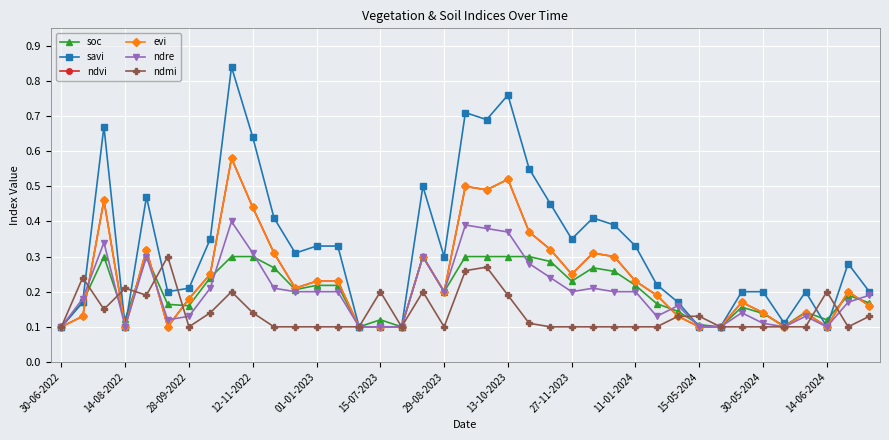

Reading right to left, list all the values displayed in this chart.

soc: 0.2	0.2	0.1	0.1	0.1	0.1	0.2	0.1	0.1	0.1	0.2	0.2	0.3	0.3	0.2	0.3	0.3	0.3	0.3	0.3	0.2	0.3	0.1	0.1	0.1	0.2	0.2	0.2	0.3	0.3	0.3	0.2	0.2	0.2	0.3	0.1	0.3	0.2	0.1
savi: 0.2	0.3	0.1	0.2	0.1	0.2	0.2	0.1	0.1	0.2	0.2	0.3	0.4	0.4	0.3	0.5	0.6	0.8	0.7	0.7	0.3	0.5	0.1	0.1	0.1	0.3	0.3	0.3	0.4	0.6	0.8	0.3	0.2	0.2	0.5	0.1	0.7	0.2	0.1
ndvi: 0.2	0.2	0.1	0.1	0.1	0.1	0.2	0.1	0.1	0.1	0.2	0.2	0.3	0.3	0.2	0.3	0.4	0.5	0.5	0.5	0.2	0.3	0.1	0.1	0.1	0.2	0.2	0.2	0.3	0.4	0.6	0.2	0.2	0.1	0.3	0.1	0.5	0.1	0.1
evi: 0.2	0.2	0.1	0.1	0.1	0.1	0.2	0.1	0.1	0.1	0.2	0.2	0.3	0.3	0.2	0.3	0.4	0.5	0.5	0.5	0.2	0.3	0.1	0.1	0.1	0.2	0.2	0.2	0.3	0.4	0.6	0.2	0.2	0.1	0.3	0.1	0.5	0.1	0.1
ndre: 0.2	0.2	0.1	0.1	0.1	0.1	0.1	0.1	0.1	0.2	0.1	0.2	0.2	0.2	0.2	0.2	0.3	0.4	0.4	0.4	0.2	0.3	0.1	0.1	0.1	0.2	0.2	0.2	0.2	0.3	0.4	0.2	0.1	0.1	0.3	0.1	0.3	0.2	0.1
ndmi: 0.1	0.1	0.2	0.1	0.1	0.1	0.1	0.1	0.1	0.1	0.1	0.1	0.1	0.1	0.1	0.1	0.1	0.2	0.3	0.3	0.1	0.2	0.1	0.2	0.1	0.1	0.1	0.1	0.1	0.1	0.2	0.1	0.1	0.3	0.2	0.2	0.1	0.2	0.1